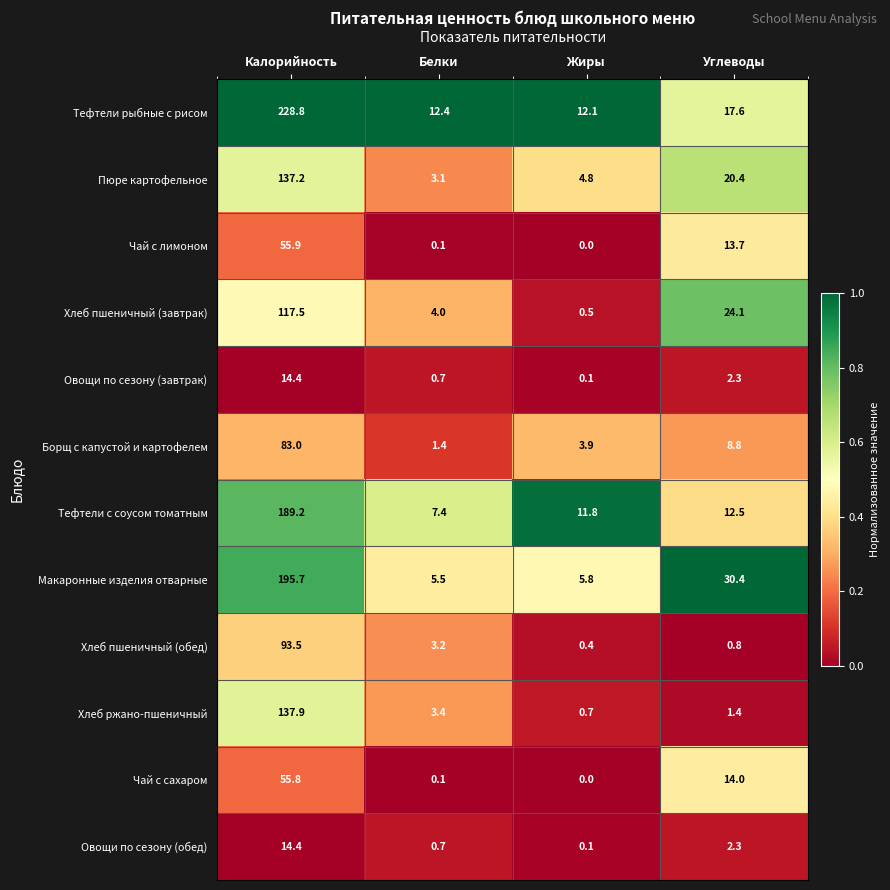

Is it true that Макаронные изделия отварные equals 5.5 at Белки?

True